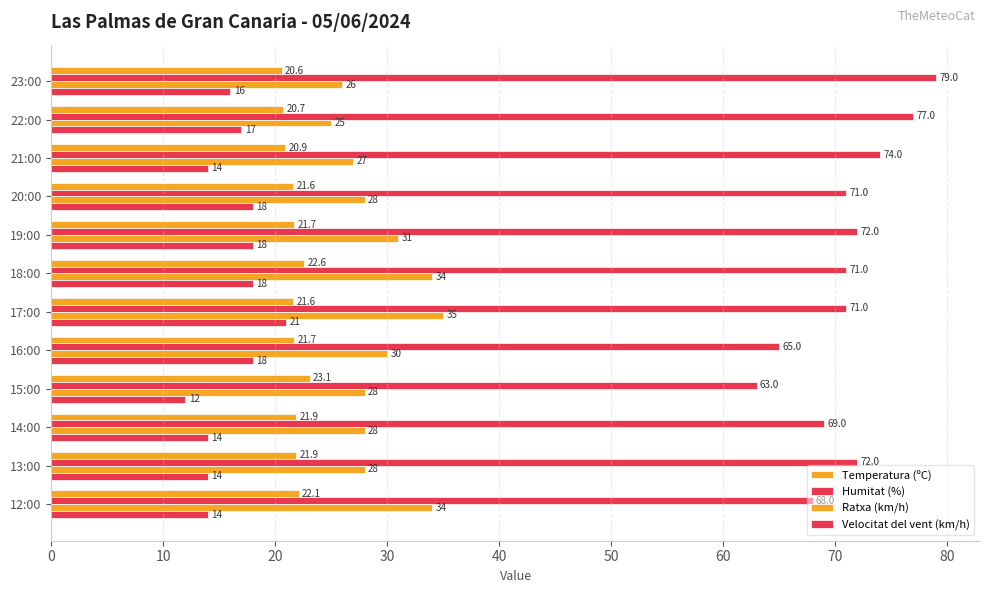

How many values in the Temperatura (ºC) series exceed 21?

9